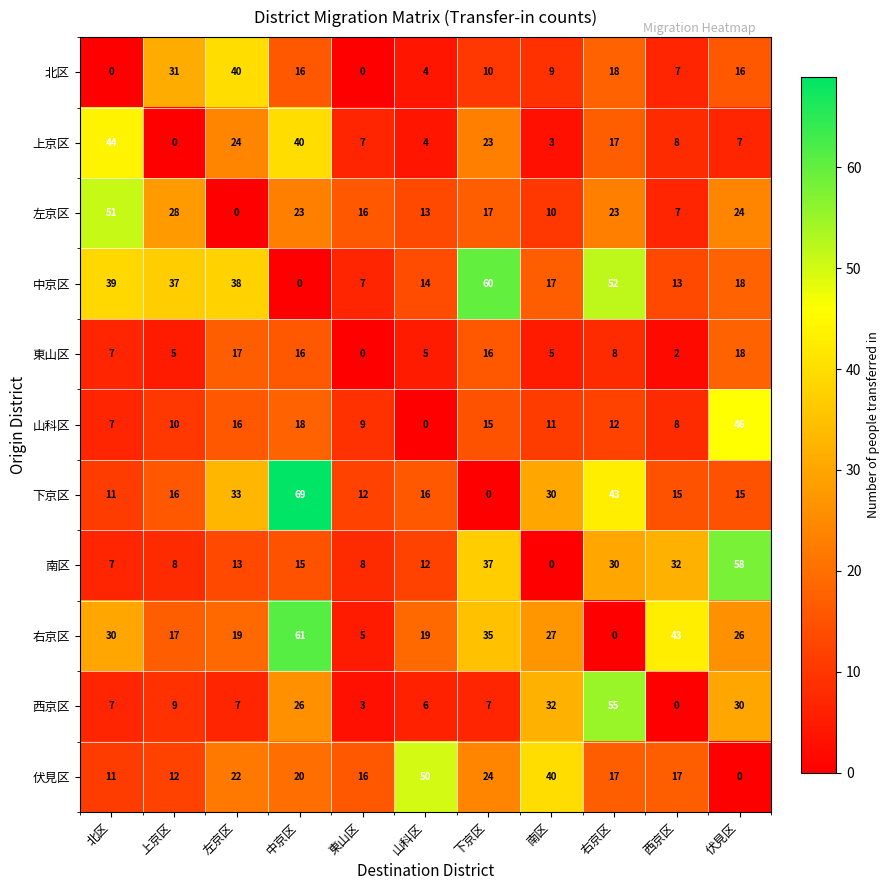

What is the sum of the 下京区 values at 南区 and 中京区?

99